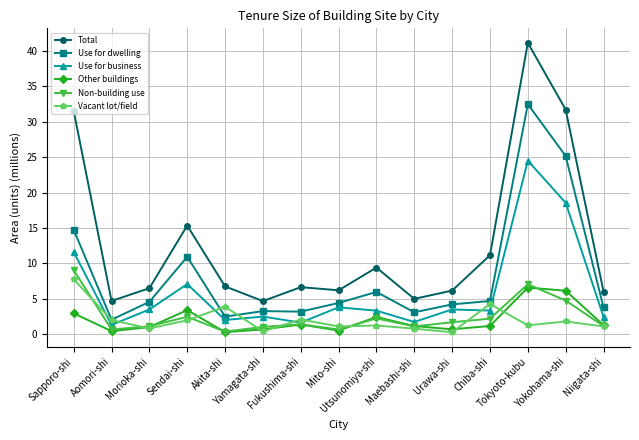

Does the chart have visible grid lines?

Yes